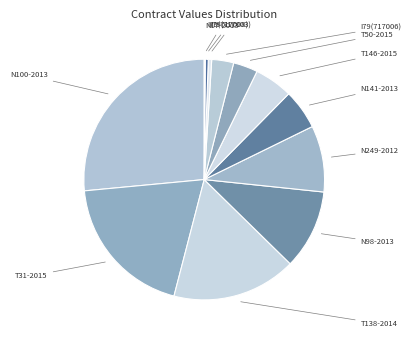

Is there a majority slice in this chart?

No